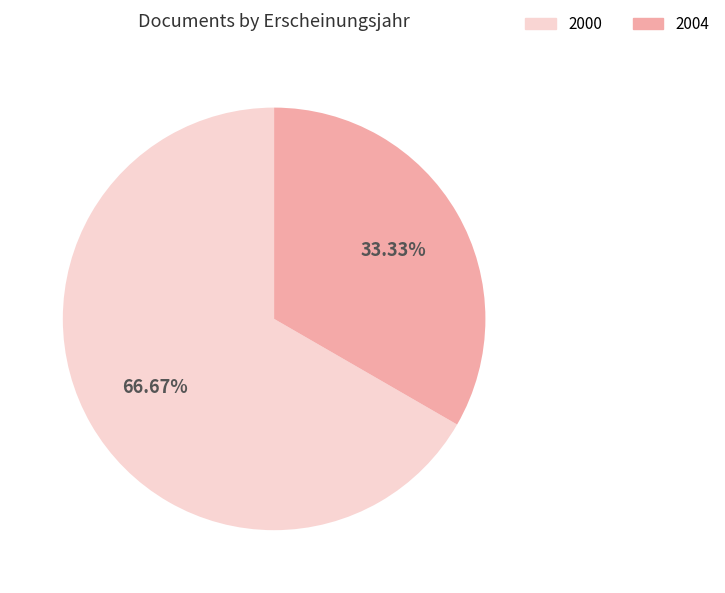

Does any single category account for the majority?

Yes